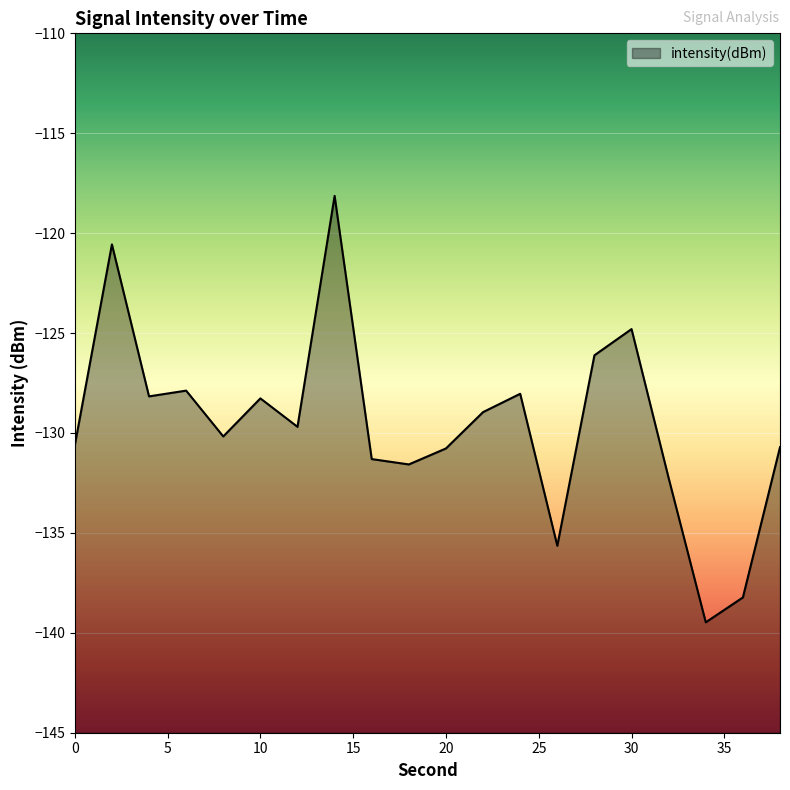

What is the value of the 9th point from the left?

-131.3